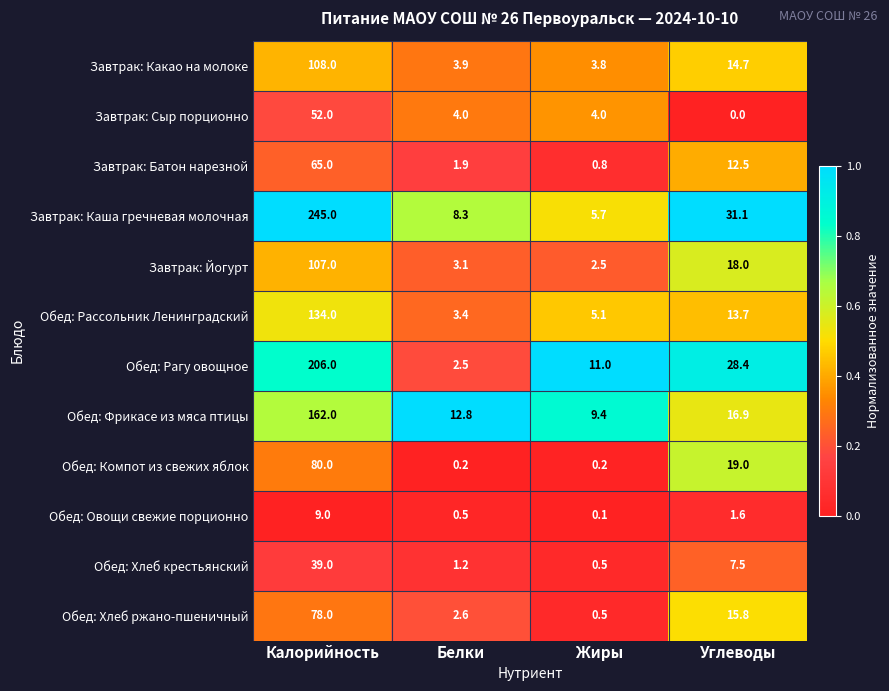

What is the difference between the highest and lowest values at Жиры?

10.9